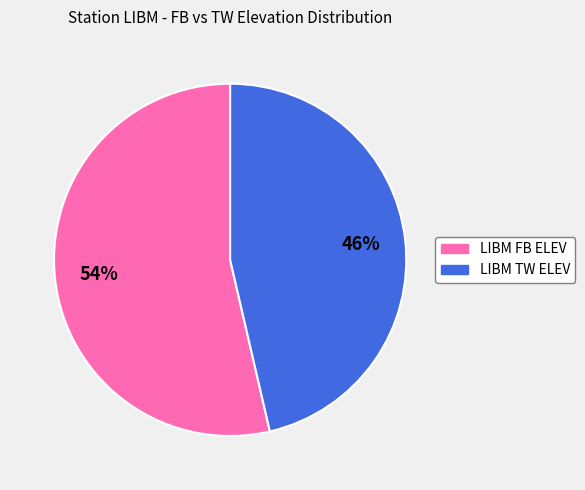

Does any single category account for the majority?

Yes